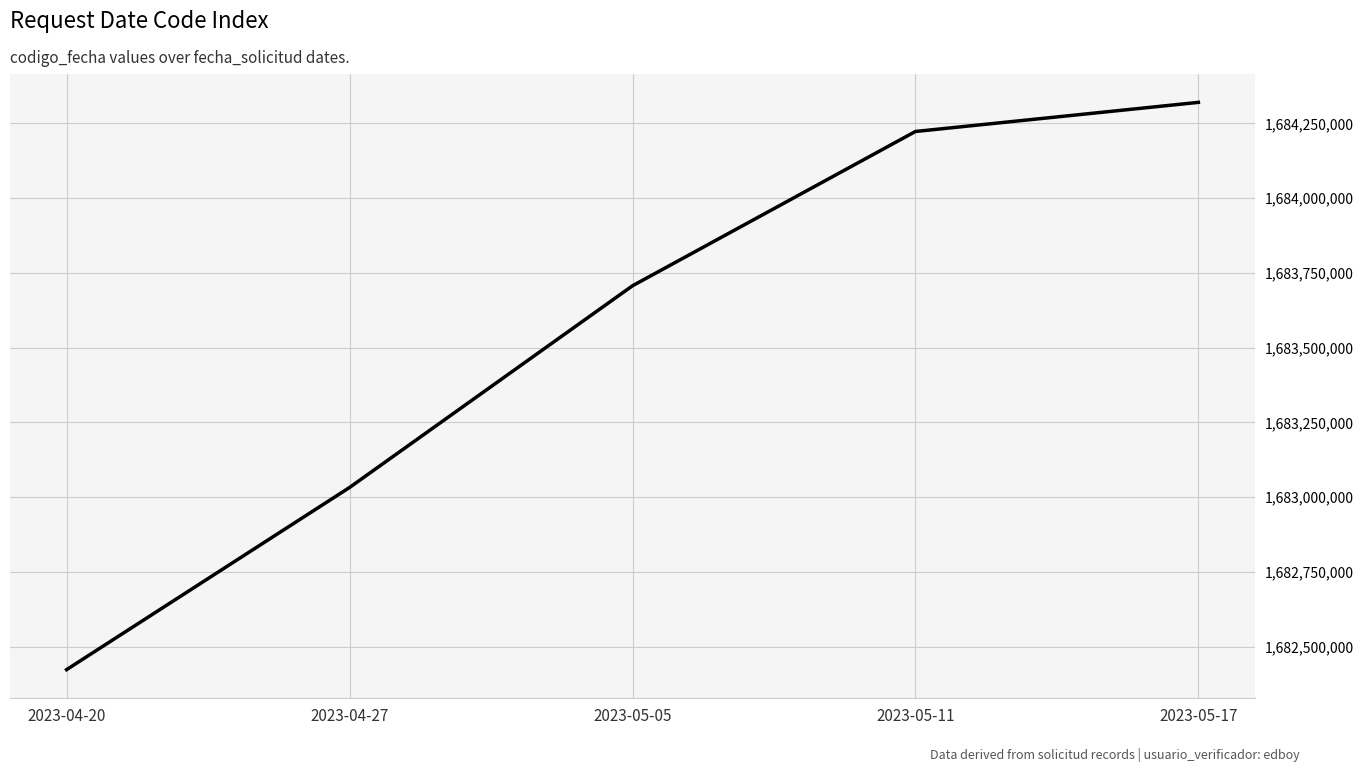

Rank the categories by value from highest to lowest.

2023-05-17, 2023-05-11, 2023-05-05, 2023-04-27, 2023-04-20